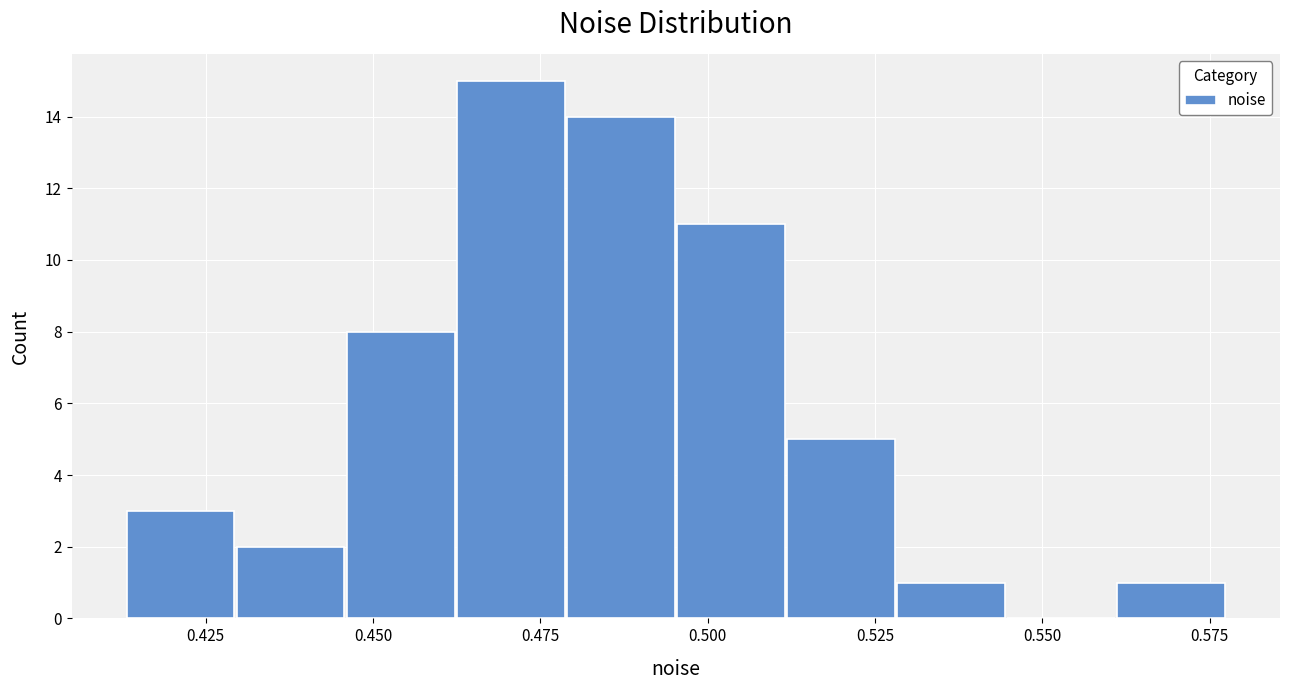

Read against the x-axis, roughly where is the centre of the tallest bar?

0.470